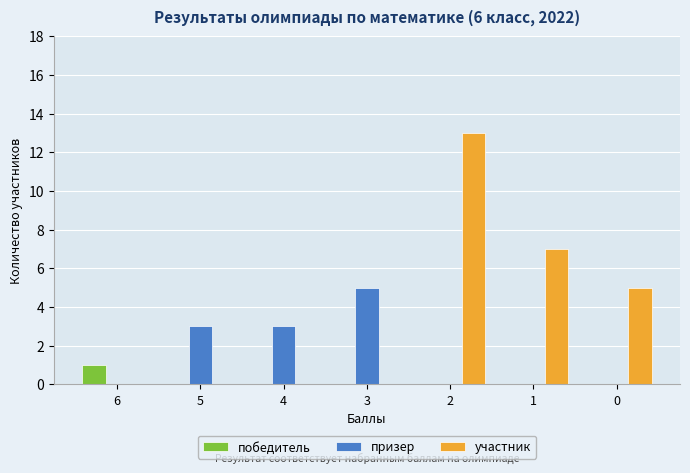

Which series changed the most between 4 and 2?

участник